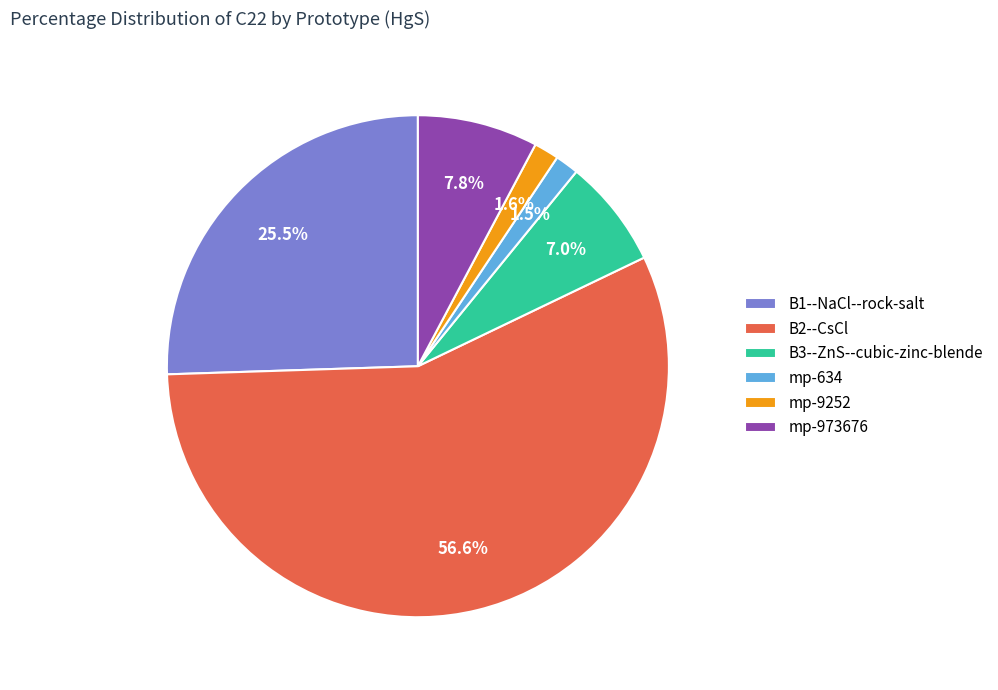

Count the number of slices in the pie.

6